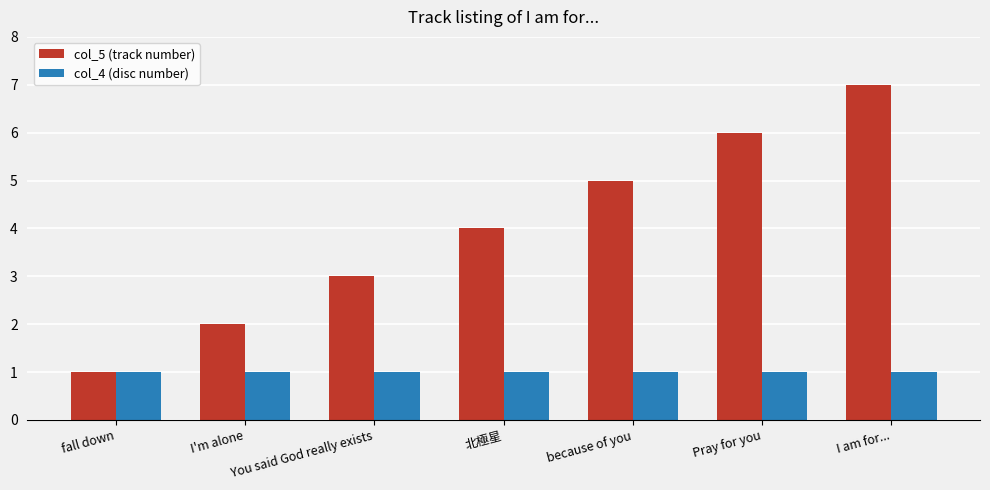

Is it true that col_4 (disc number) equals 0 at fall down?

False